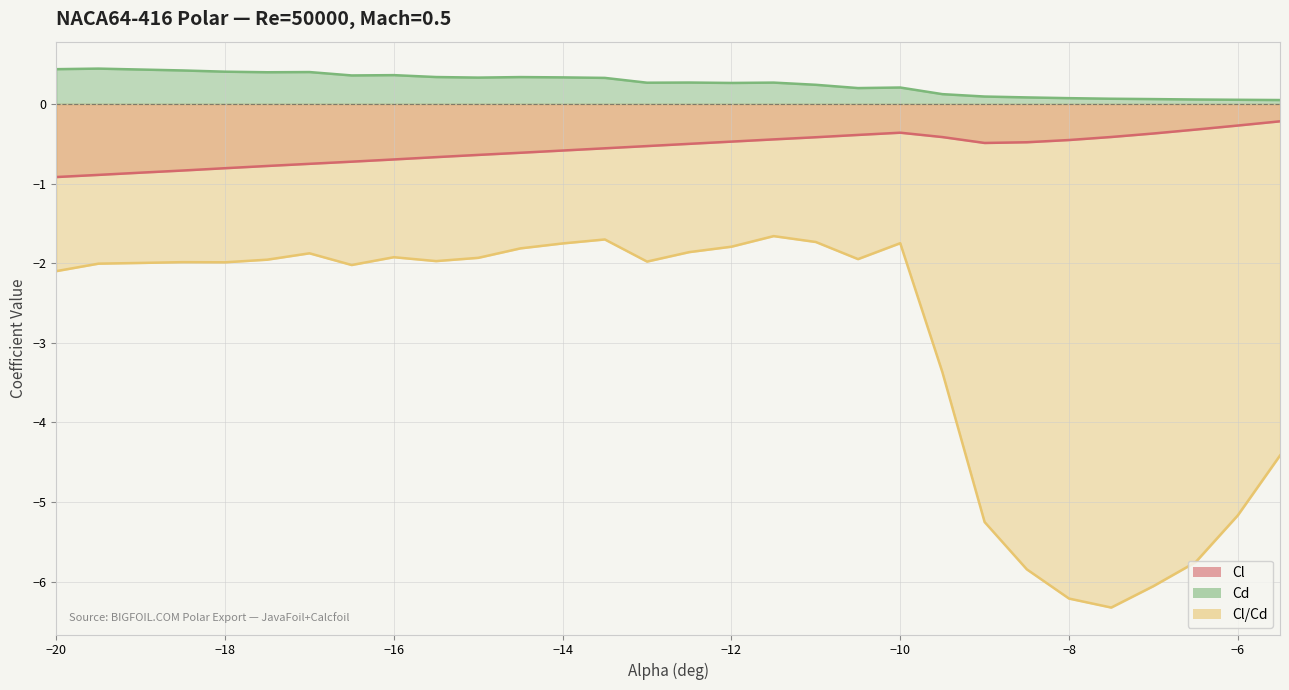

What is the value of the Cd point at the 7th from the left?

0.4